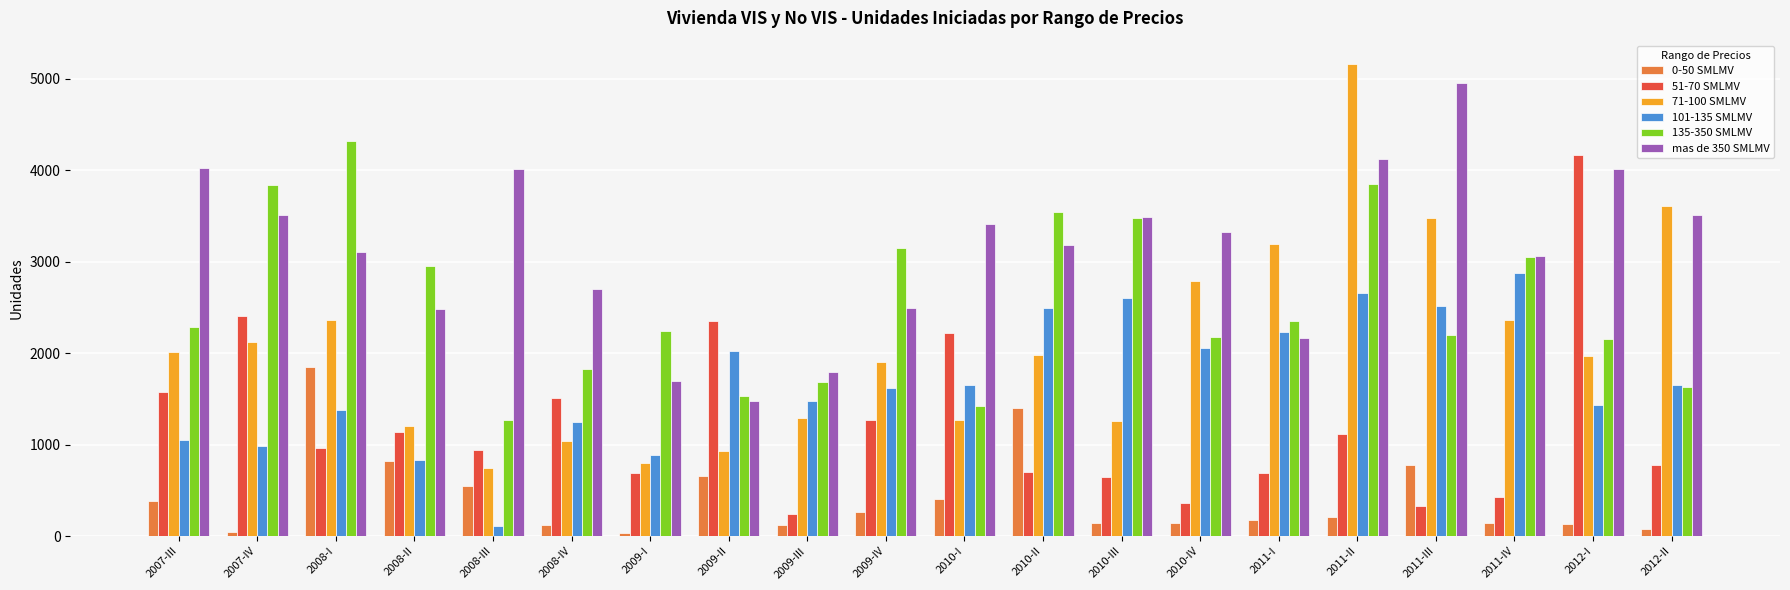

What is the sum of all 51-70 SMLMV values?

24501